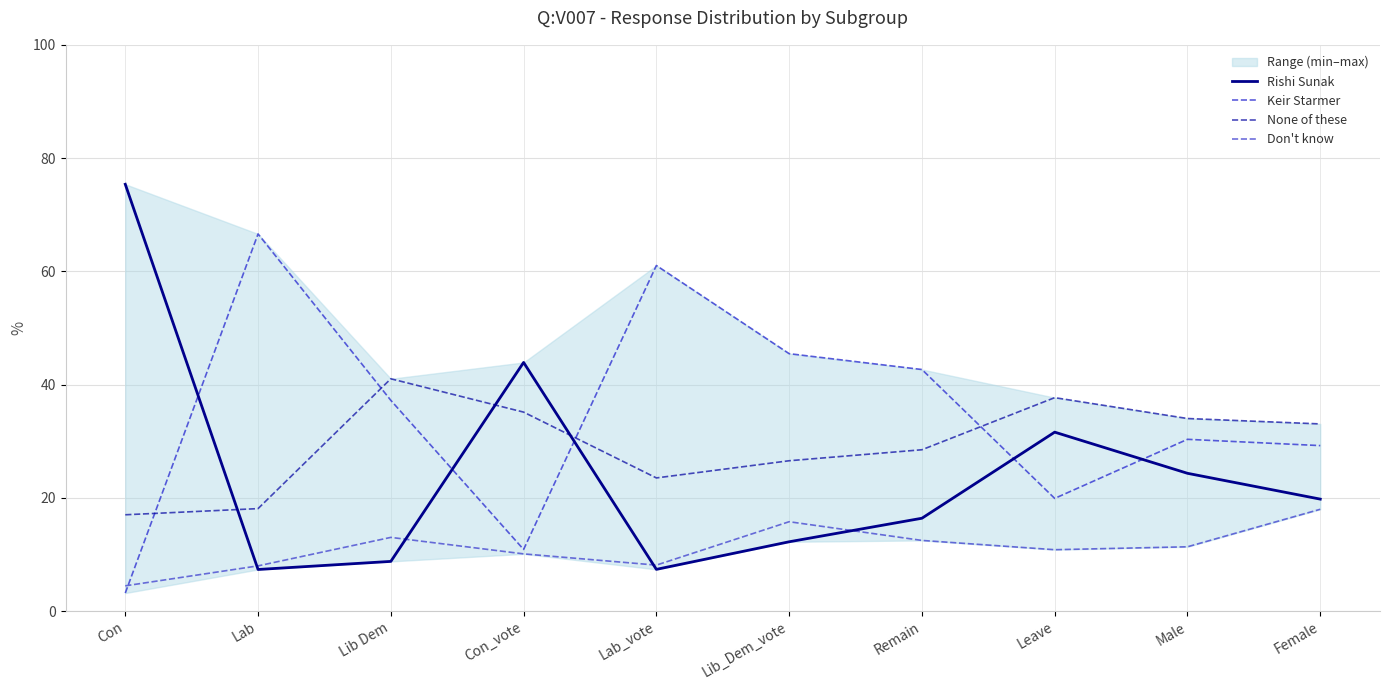

How many values in the Keir Starmer series are below 37?

5